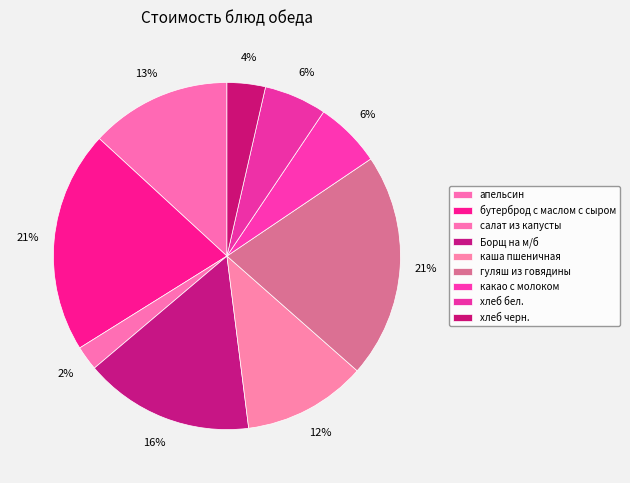

What is the largest slice in the pie chart?

гуляш из говядины